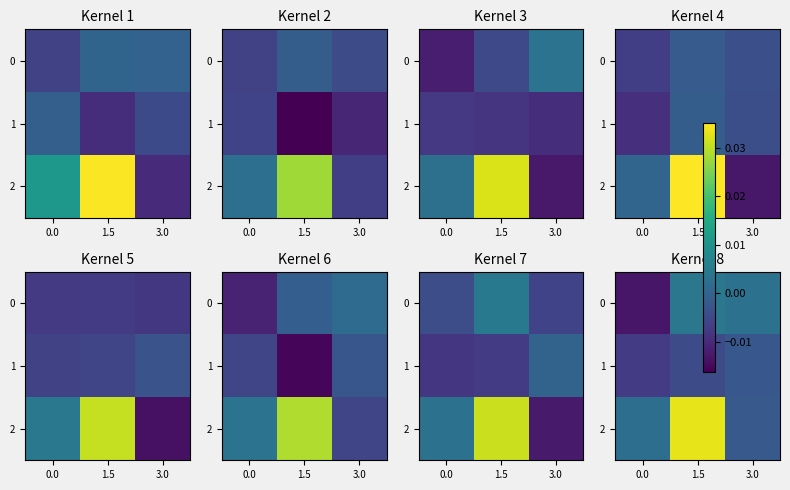

Which label corresponds to the largest value in the chart?

1.5